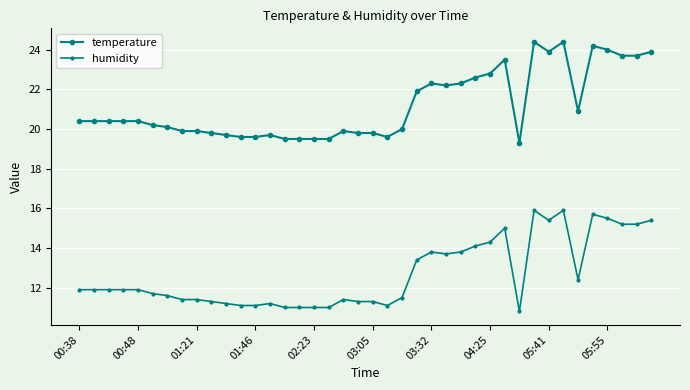

Reading left to right, what are all the values shown in this chart?

temperature: 20.4	20.4	20.4	20.4	20.4	20.2	20.1	19.9	19.9	19.8	19.7	19.6	19.6	19.7	19.5	19.5	19.5	19.5	19.9	19.8	19.8	19.6	20.0	21.9	22.3	22.2	22.3	22.6	22.8	23.5	19.3	24.4	23.9	24.4	20.9	24.2	24.0	23.7	23.7	23.9
humidity: 11.9	11.9	11.9	11.9	11.9	11.7	11.6	11.4	11.4	11.3	11.2	11.1	11.1	11.2	11.0	11.0	11.0	11.0	11.4	11.3	11.3	11.1	11.5	13.4	13.8	13.7	13.8	14.1	14.3	15.0	10.8	15.9	15.4	15.9	12.4	15.7	15.5	15.2	15.2	15.4